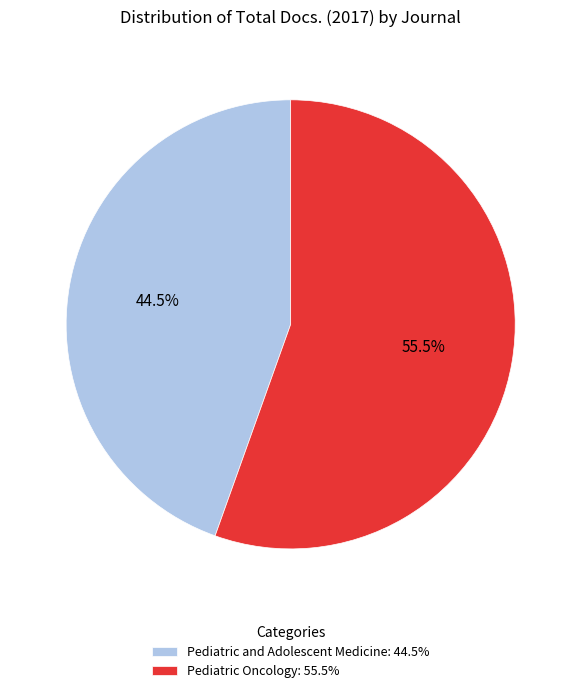

Count the number of slices in the pie.

2